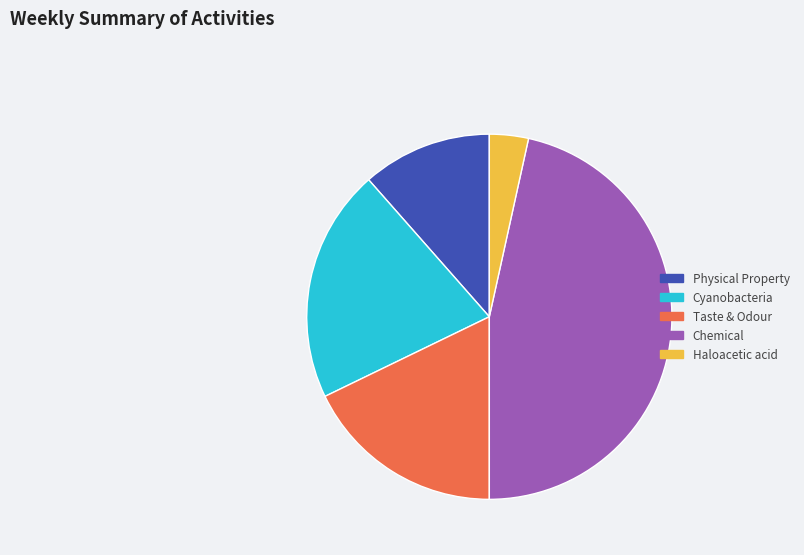

How many segments does this pie chart have?

5